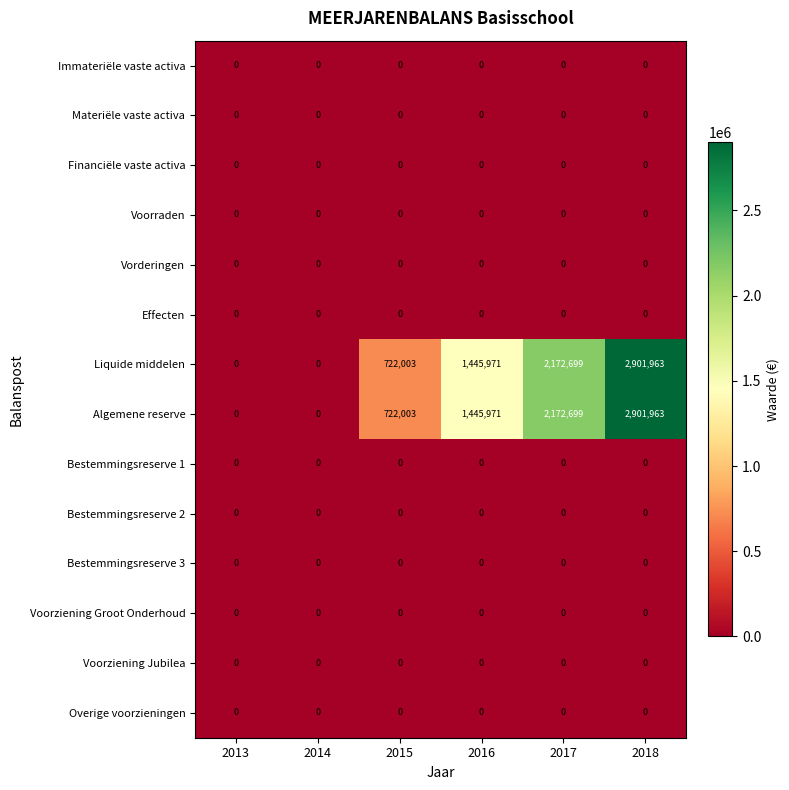

At which category does the chart reach its peak across all series?

2018